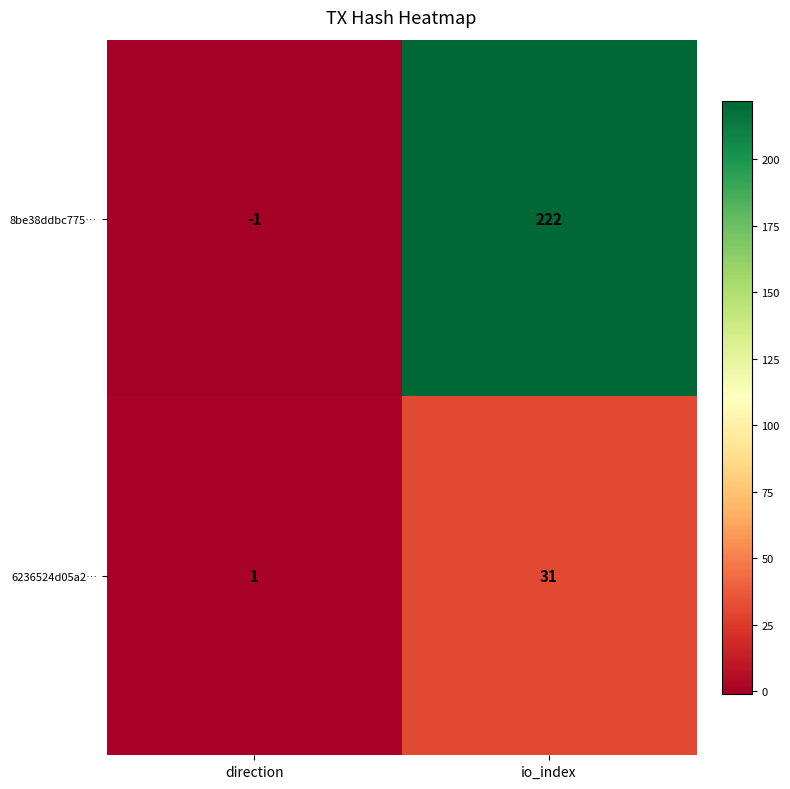

Which series changed the most between direction and io_index?

8be38ddbc775…